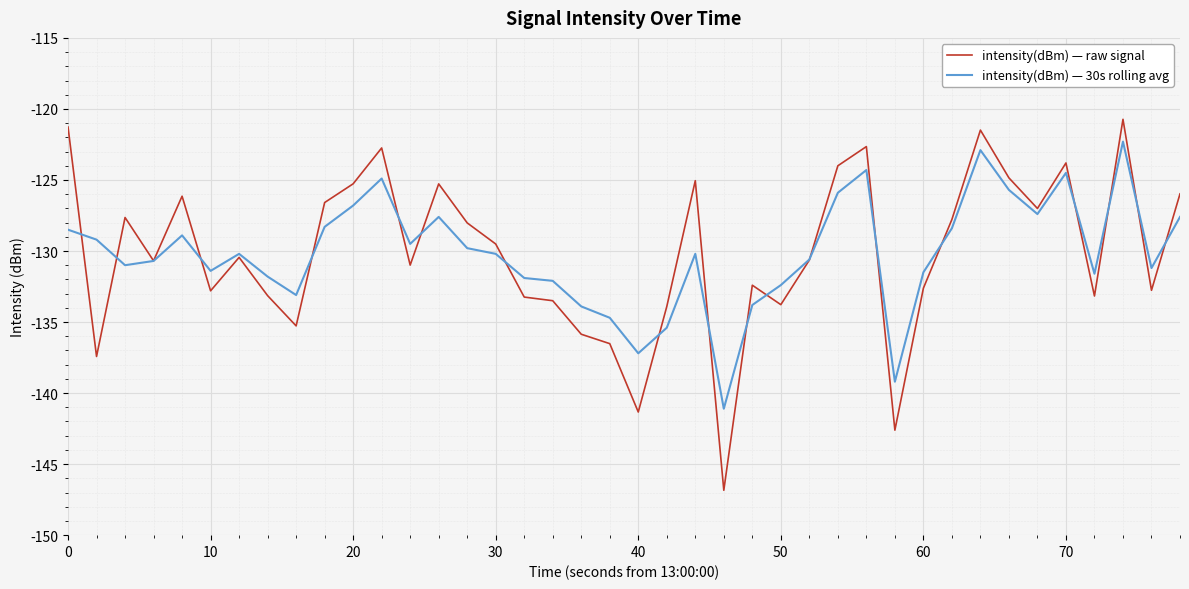

List the series in order of their peak value, highest first.

intensity(dBm) — raw signal, intensity(dBm) — 30s rolling avg